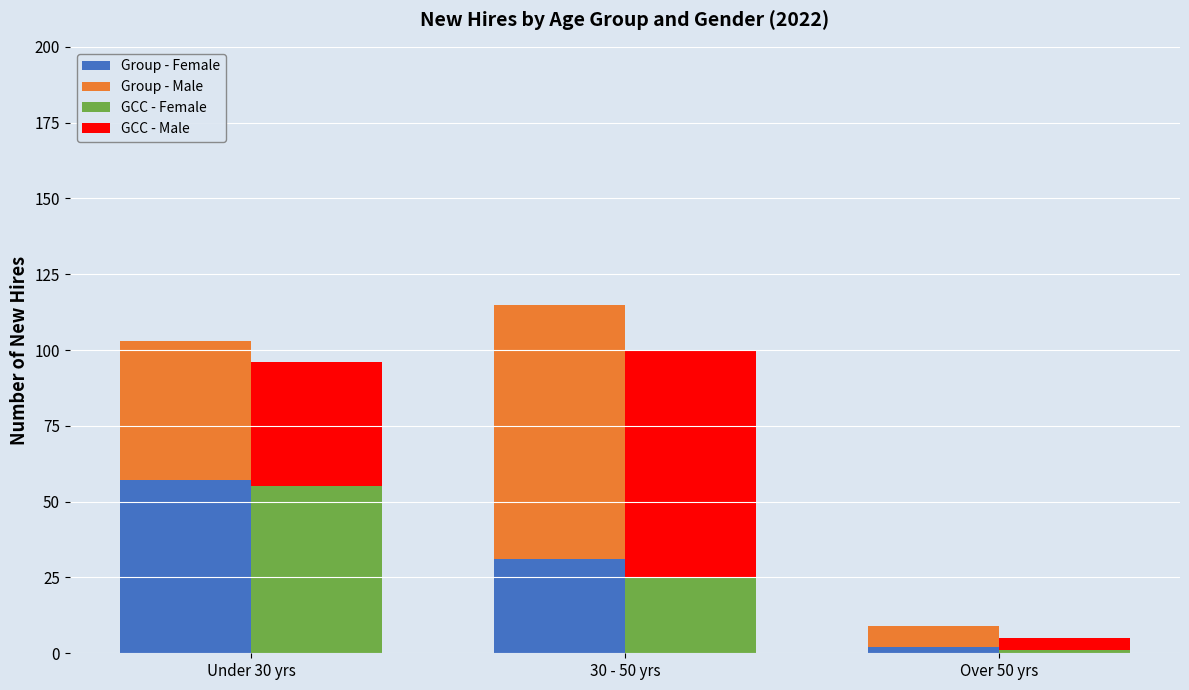

At which category does the chart reach its minimum across all series?

Over 50 yrs